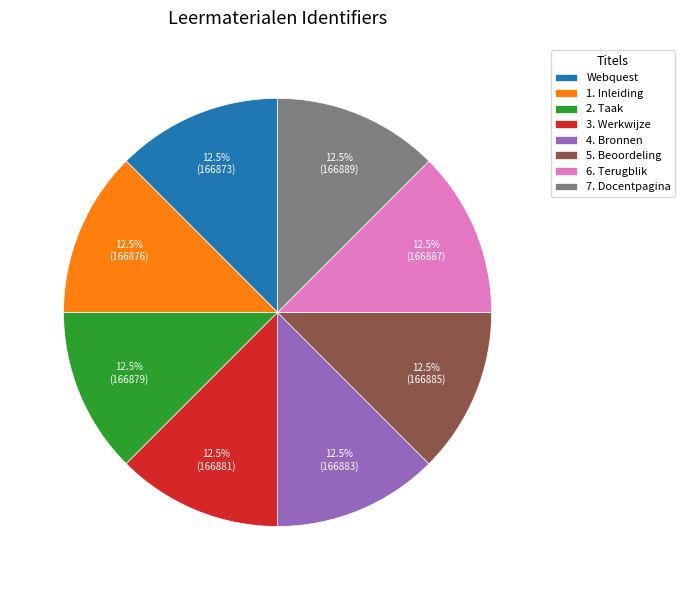

Approximately how many times larger is the value at 3. Werkwijze compared to 6. Terugblik?

1.0